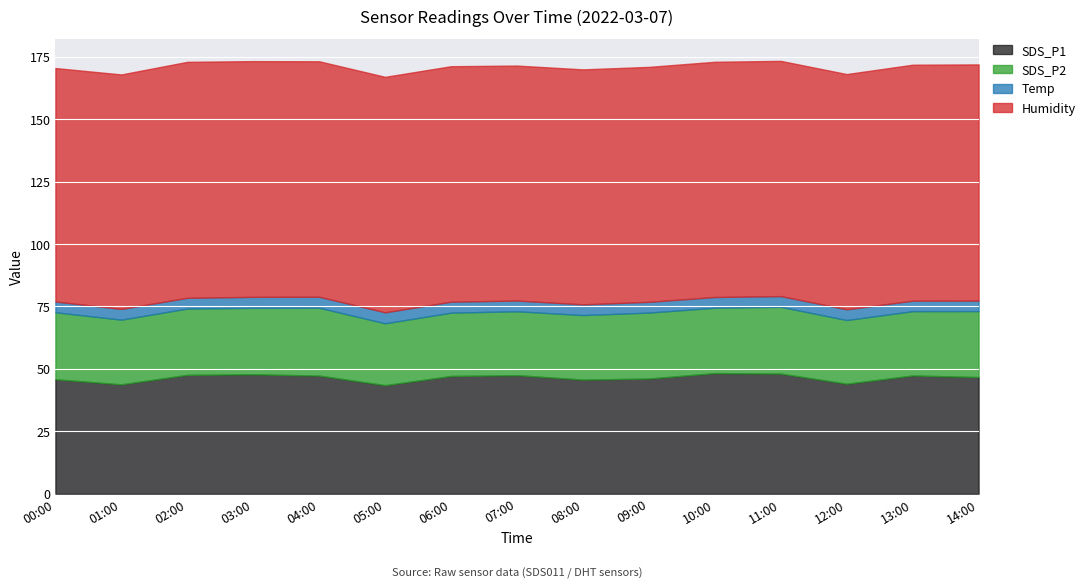

At 05:00, list the series in order from smallest to largest.

Temp, SDS_P2, SDS_P1, Humidity